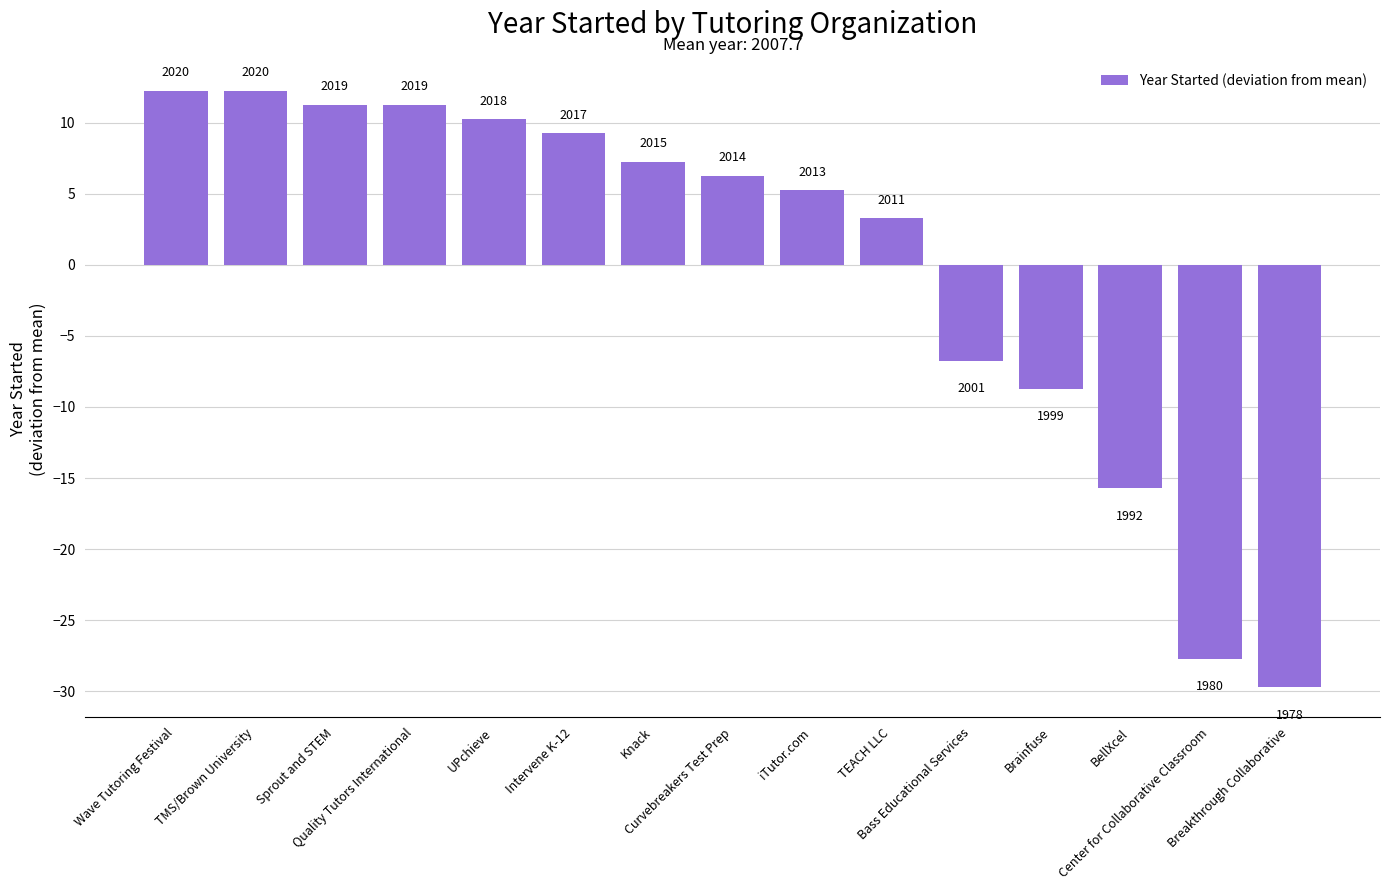

What position from the right is Center for Collaborative Classroom?

2